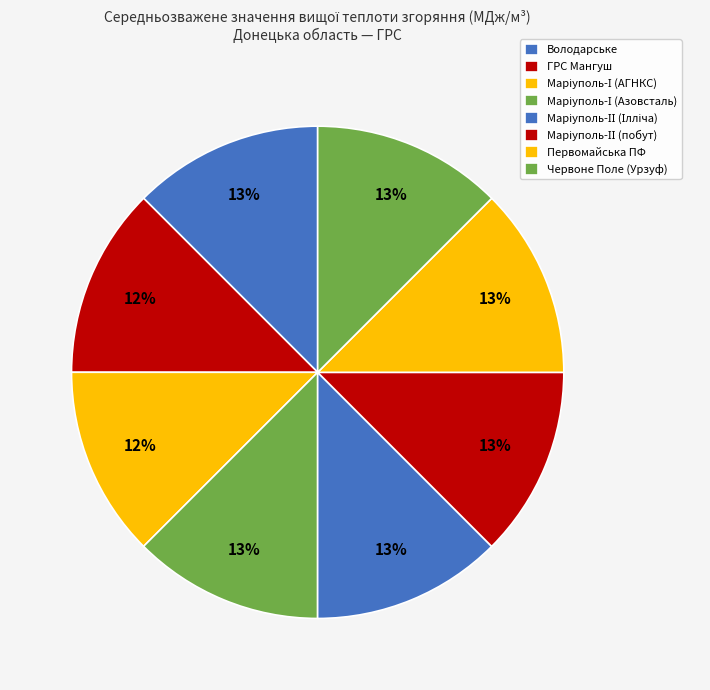

Count the number of slices in the pie.

8